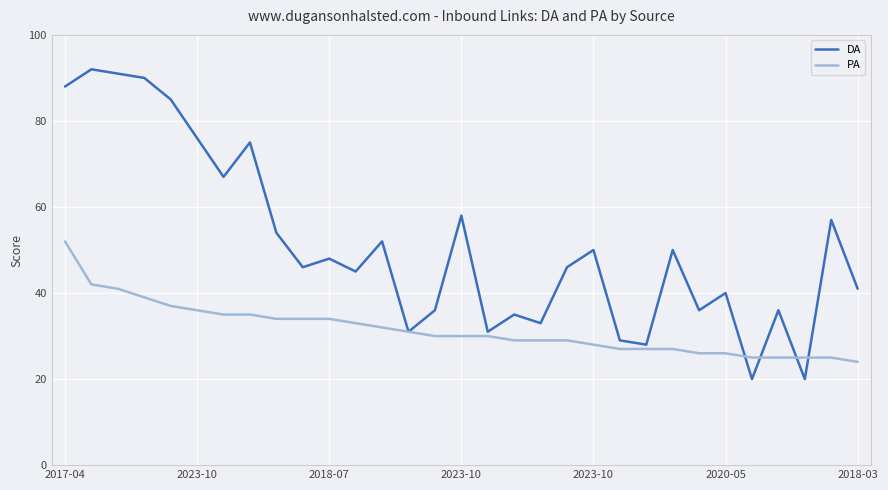

Which series has the largest total across all categories?

DA